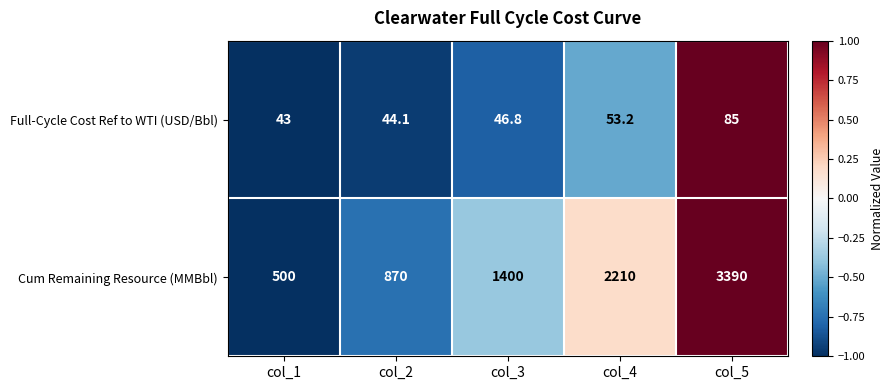

Which series changed the most between col_1 and col_3?

Cum Remaining Resource (MMBbl)